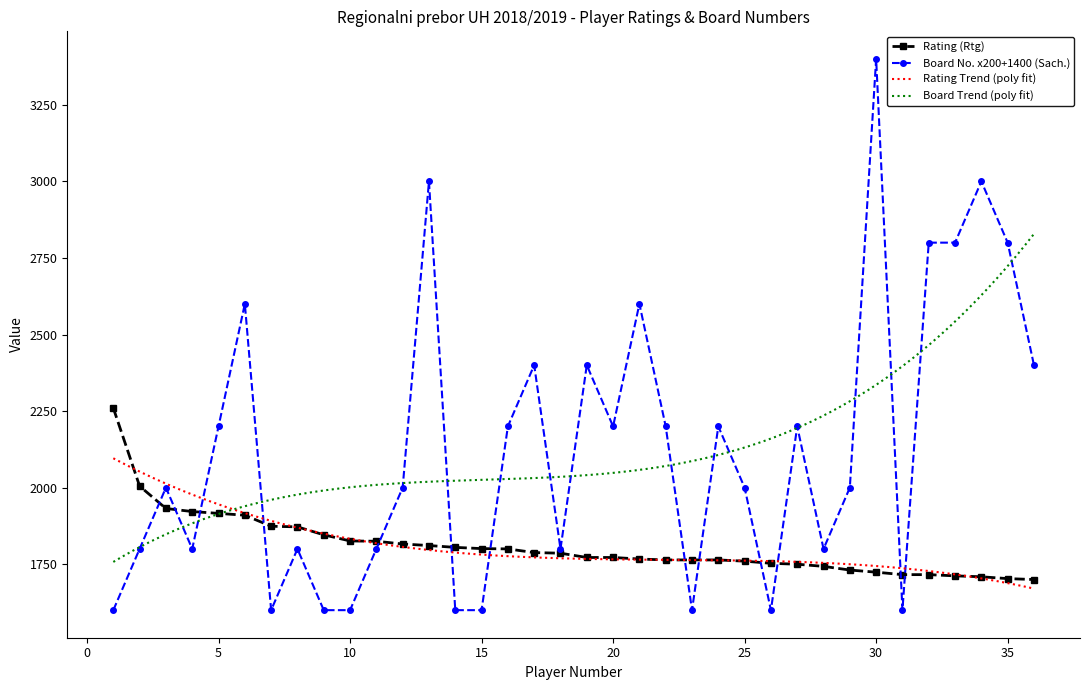

How many data points in Board (Sach.) are less than 2000?

15